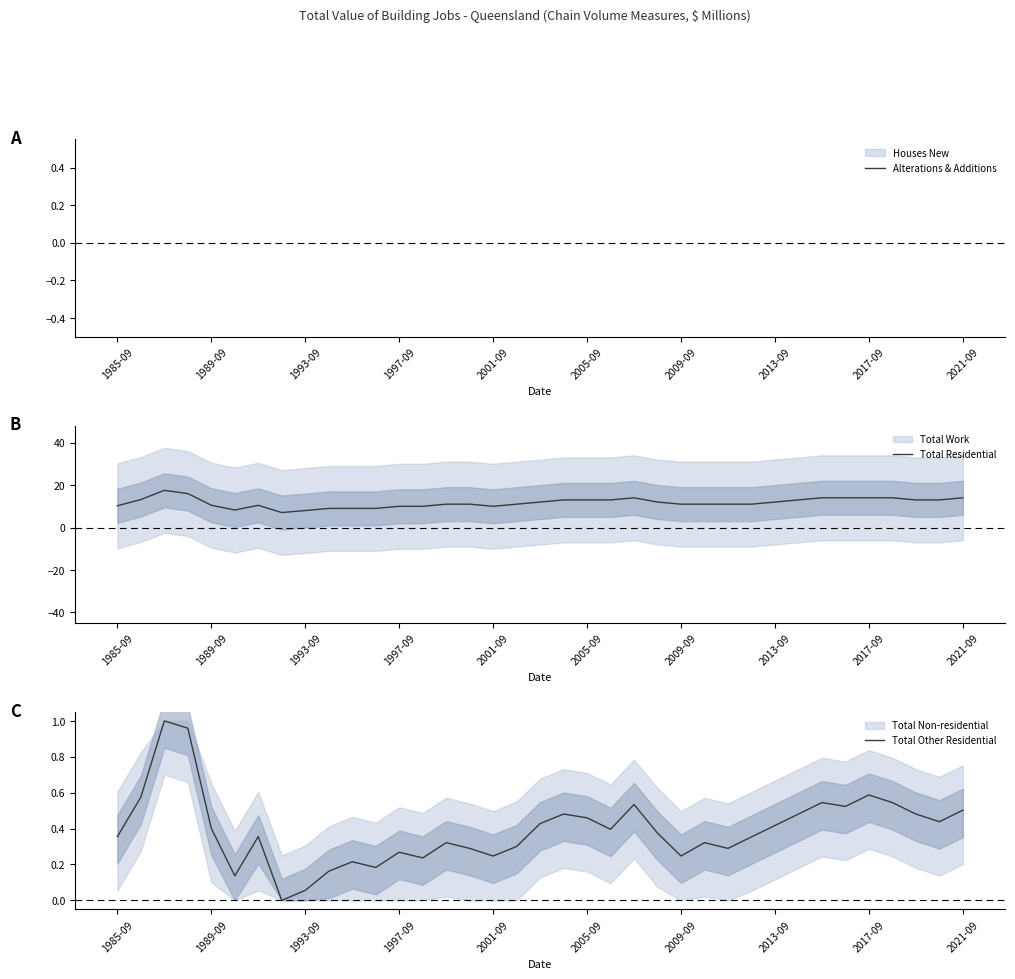

True or false: Total Residential has a value of 14.0 at 2021-09.

True